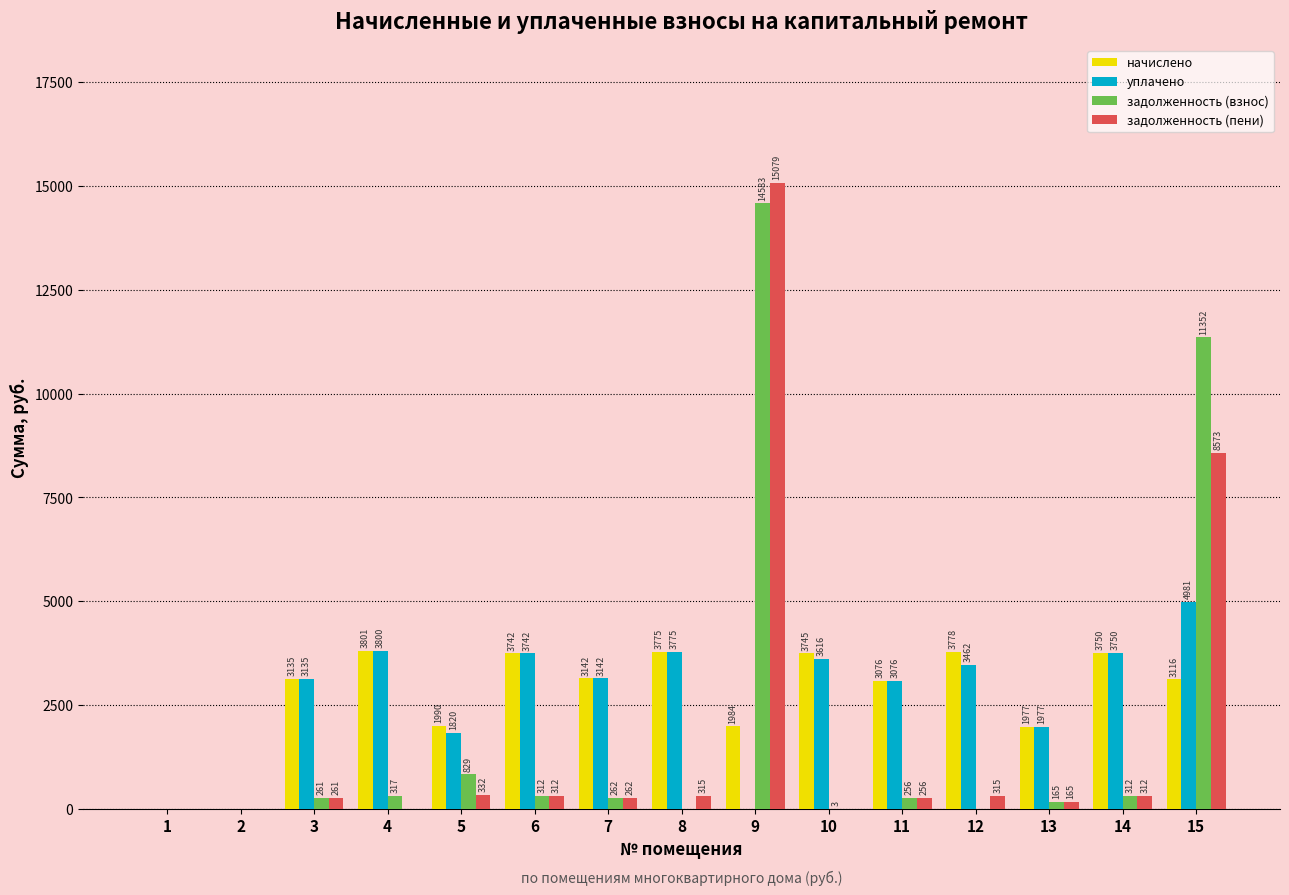

Which category has the highest value across all series?

9